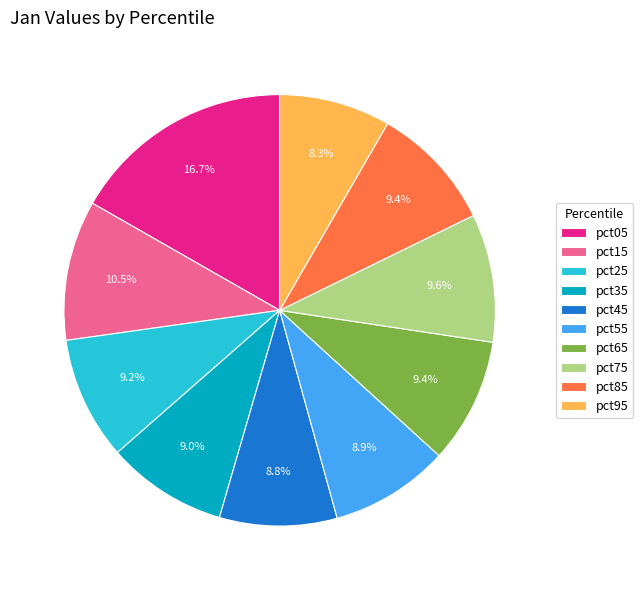

How much of the chart is everything except pct95?

91.7%